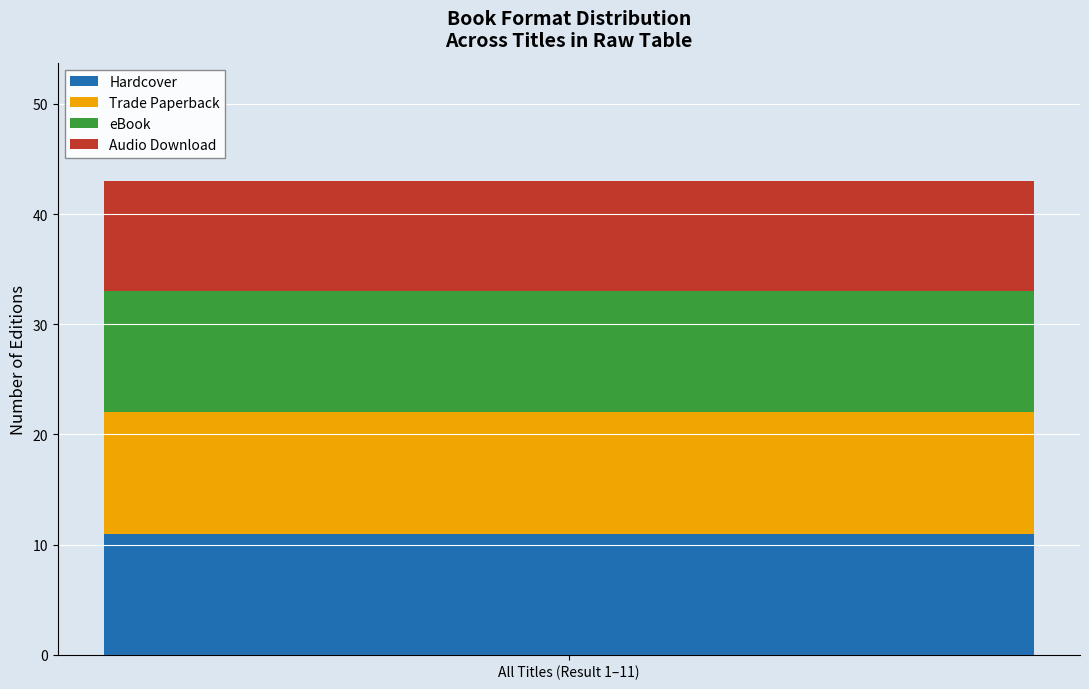

List the labels in order of Hardcover value, largest first.

All Titles (Result 1–11)